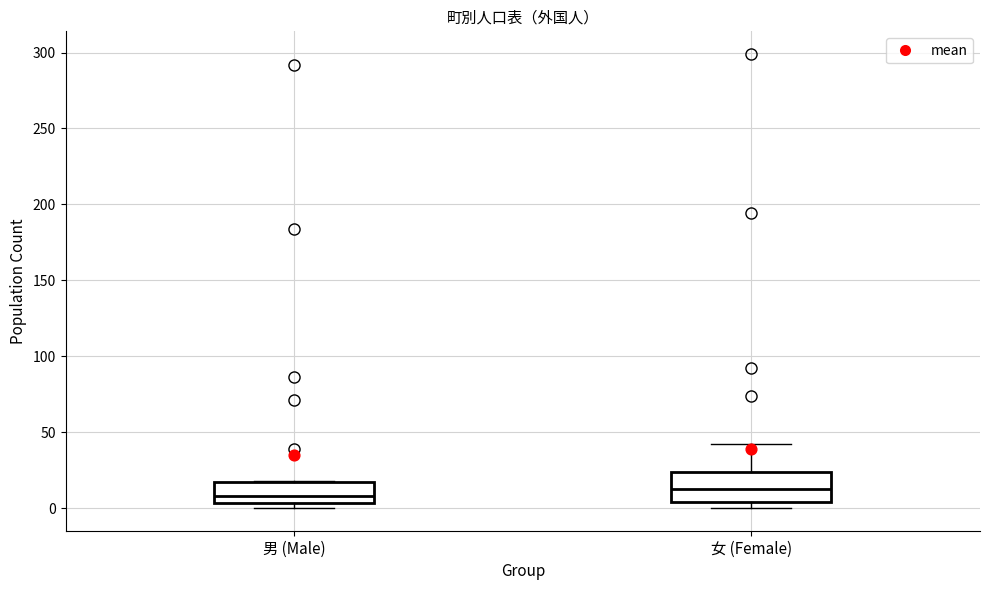

Where does the median line of the box for 男 (Male) sit on the y-axis? The values are not printed on the chart, so give them approximately, as read against the axis.

10